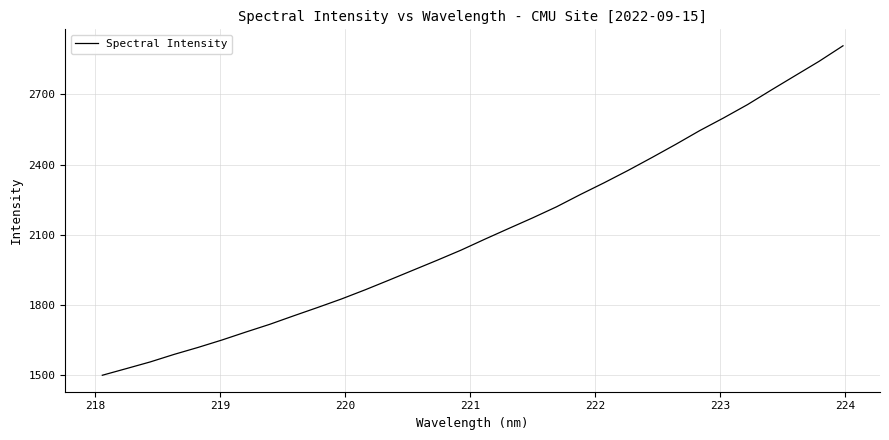

What is the minimum value shown in the chart?

1498.4